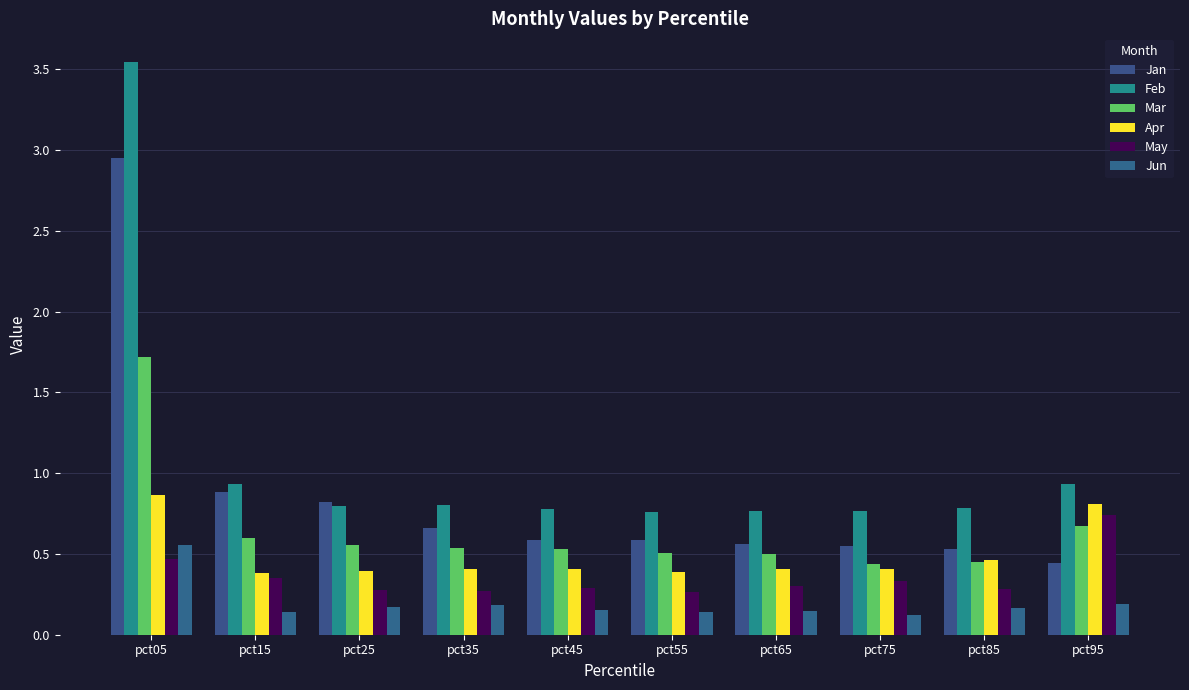

Where is May nearest to the value 0?

pct55